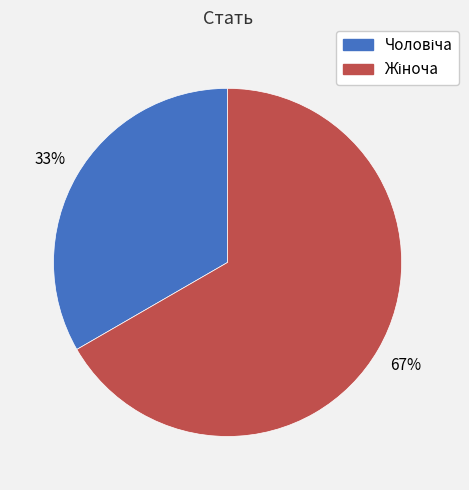

Does any single category account for the majority?

Yes